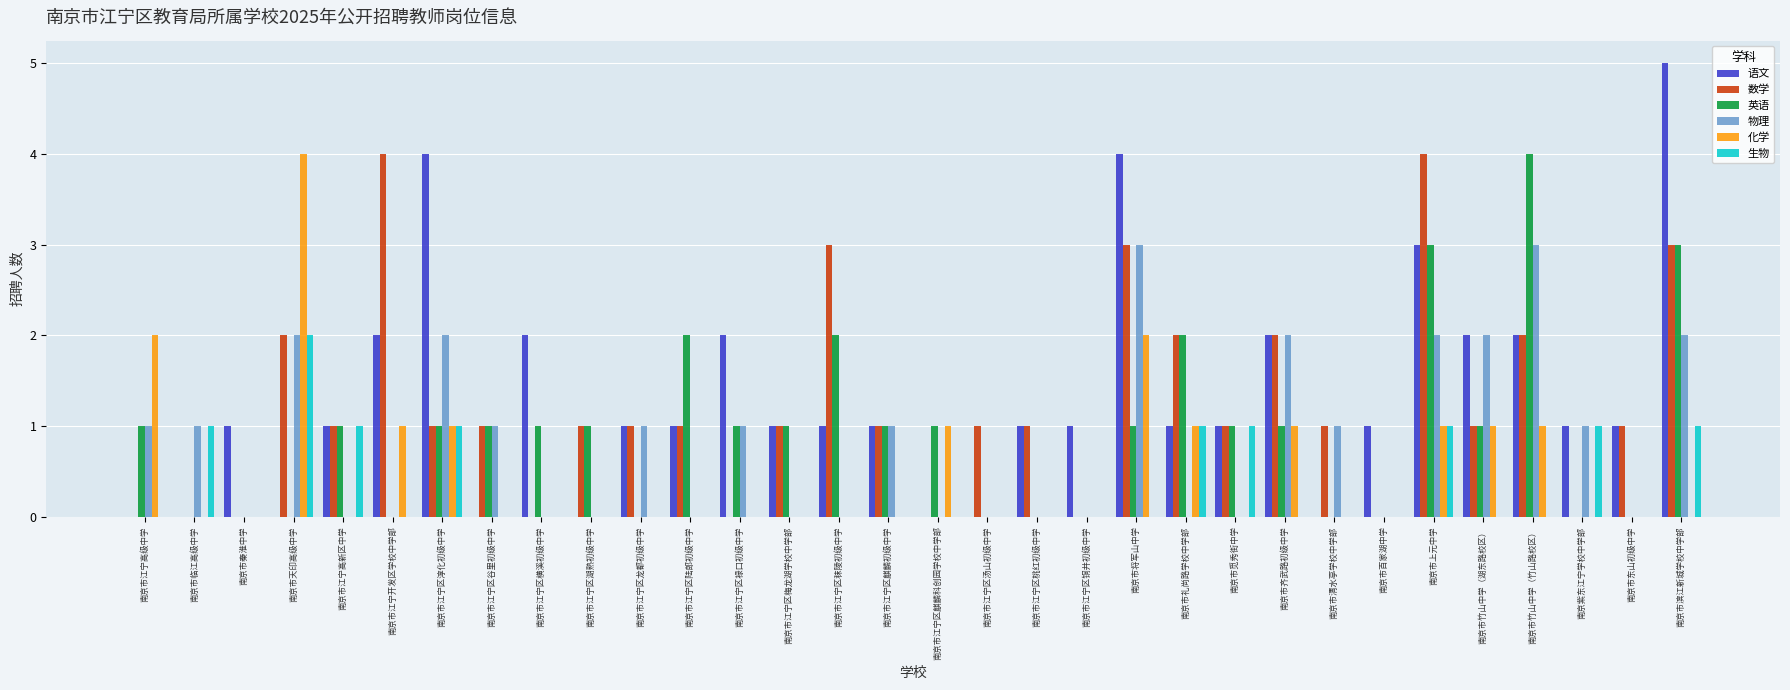

The 生物 series shows 1 at 南京市江宁区麒麟初级中学. True or false?

False